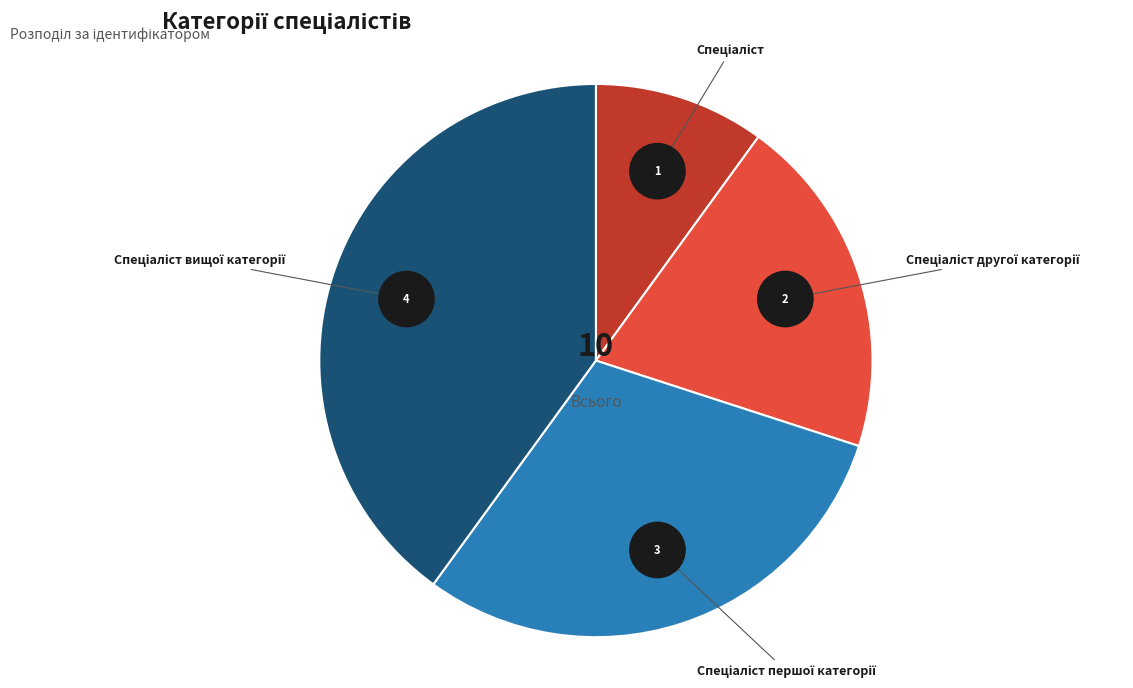

What percentage is NOT represented by Спеціаліст другої категорії?

80.0%